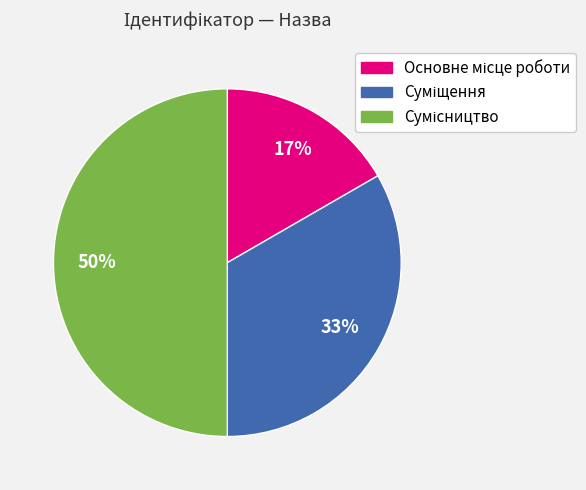

To the nearest percent, what is the difference between the largest and smallest slice percentages?

33%